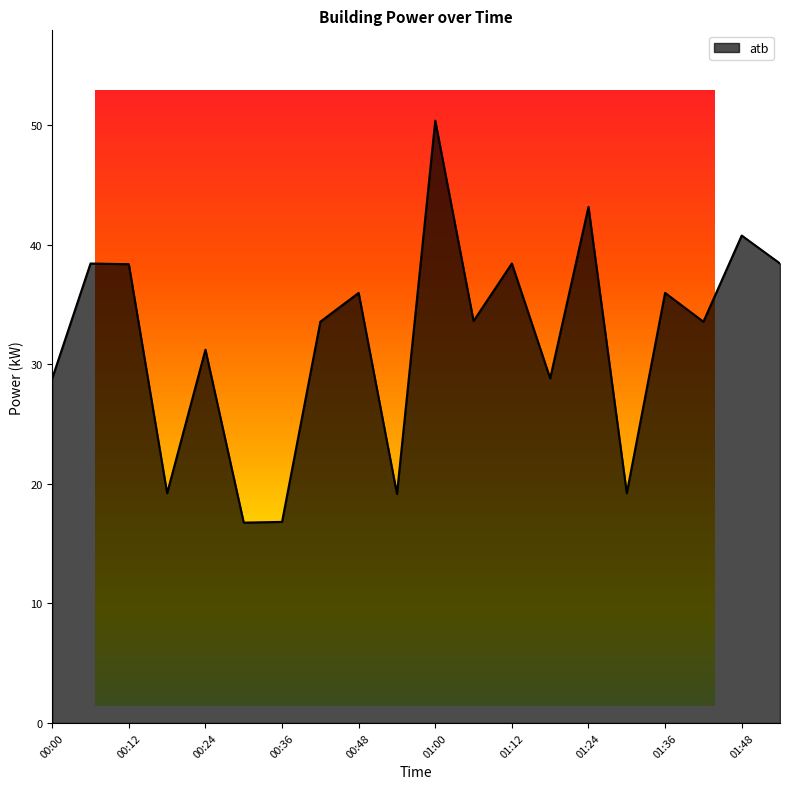

What is the minimum value shown in the chart?

16.8